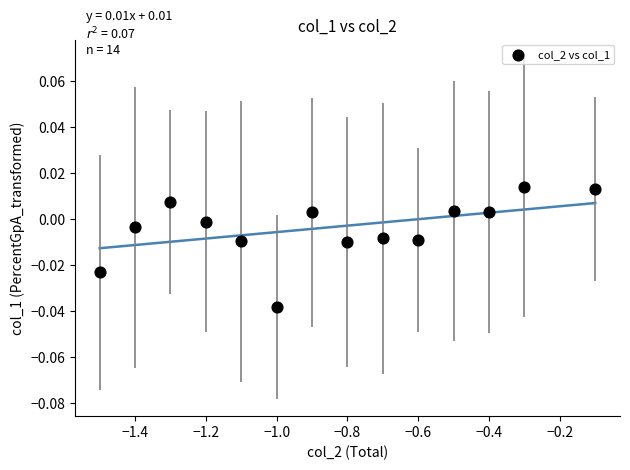

What is the range of X values (max minus min)?

1.4